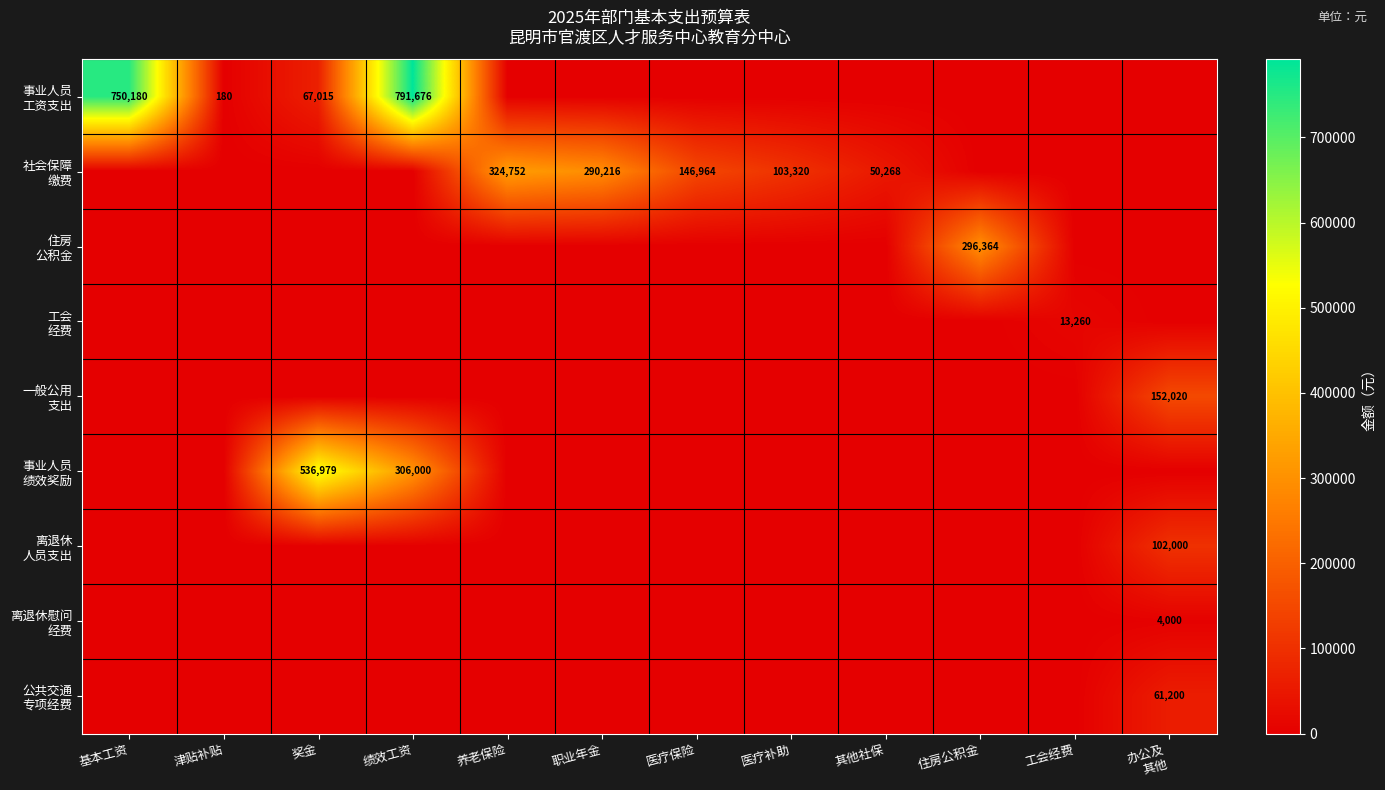

List the labels in order of 离退休慰问 经费 value, largest first.

办公及 其他, 基本工资, 津贴补贴, 奖金, 绩效工资, 养老保险, 职业年金, 医疗保险, 医疗补助, 其他社保, 住房公积金, 工会经费